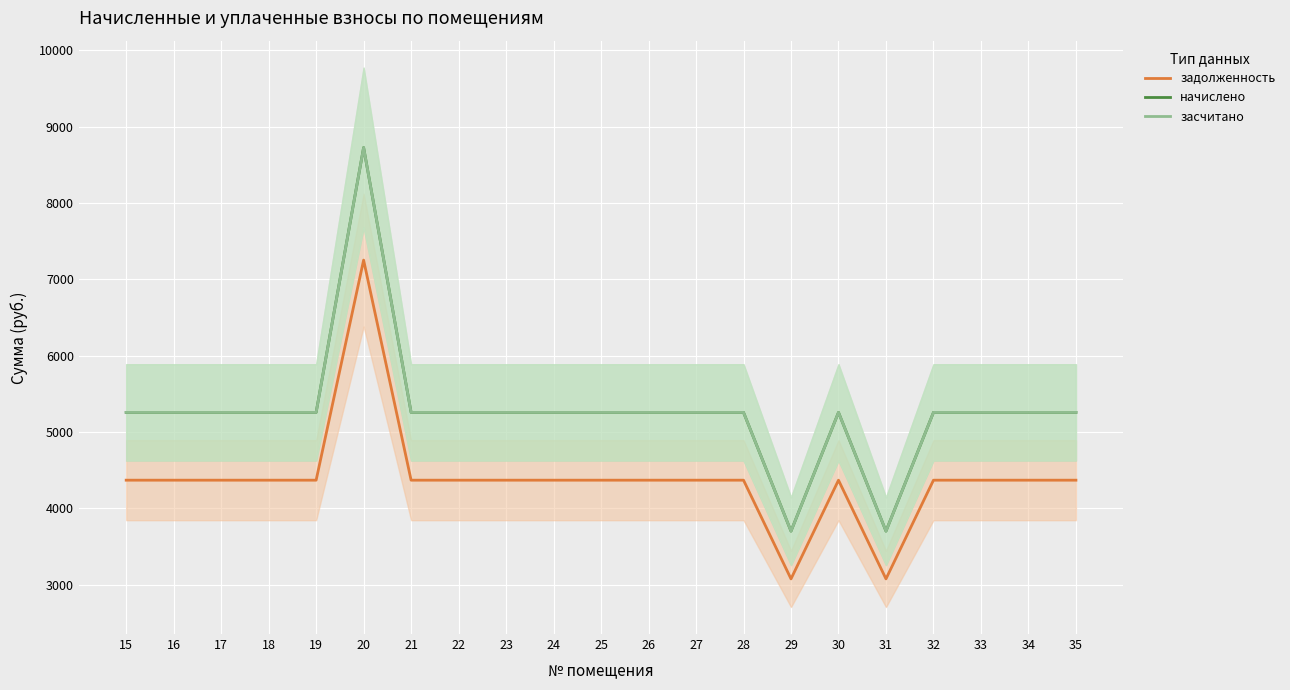

How many lines are shown in the chart?

3